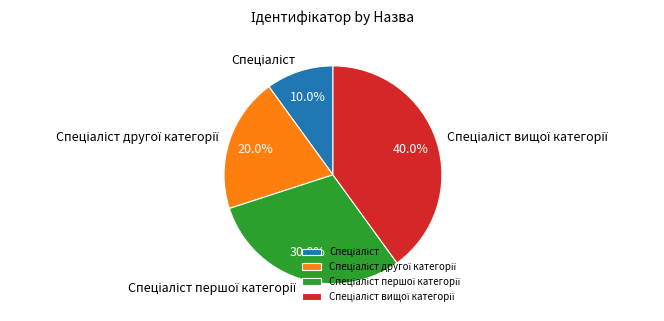

How many segments does this pie chart have?

4